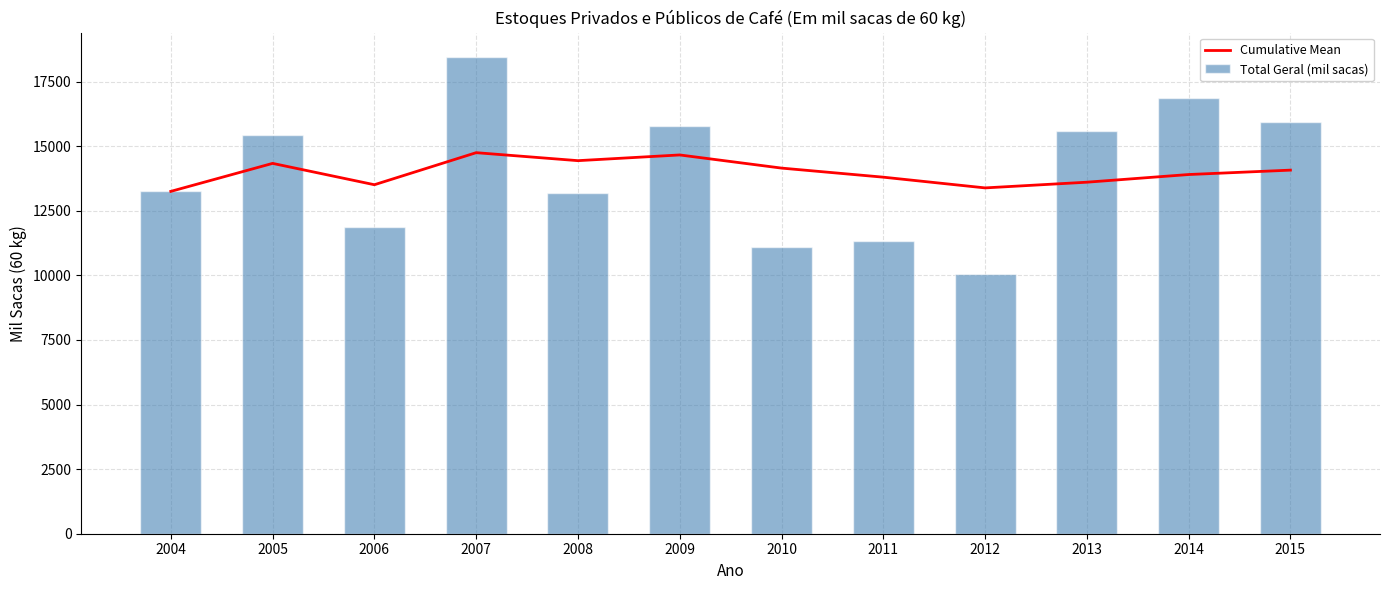

Which series has the largest total across all categories?

Total Geral (mil sacas)